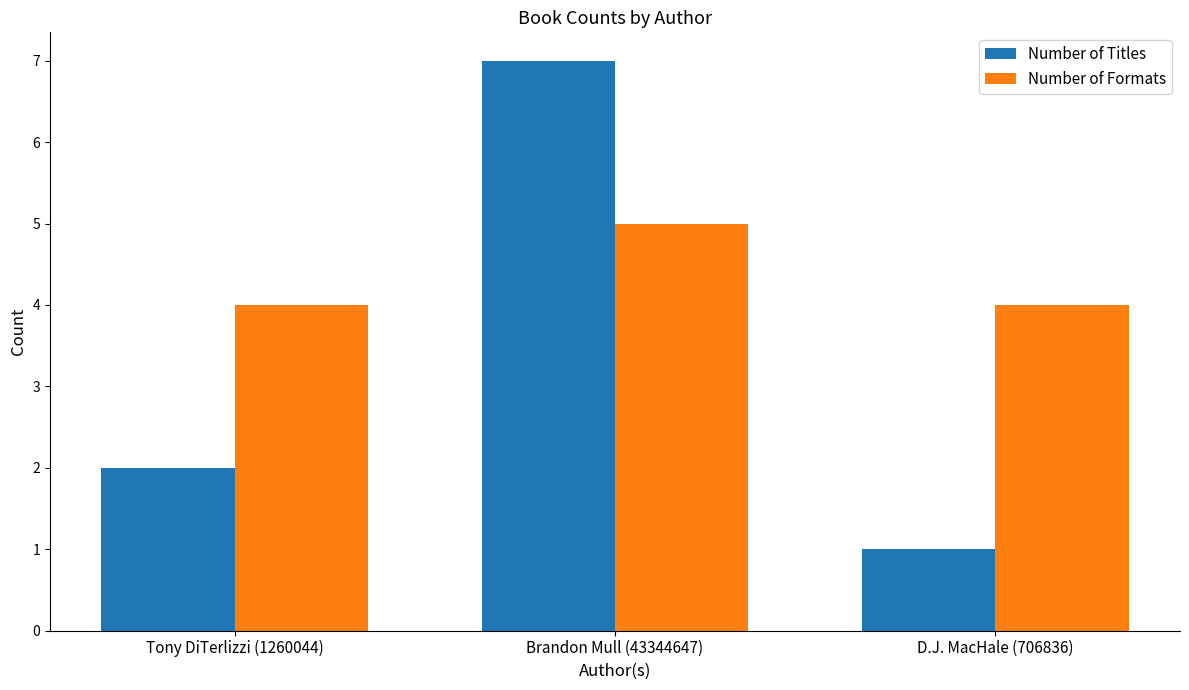

What are all the series names shown in the legend?

Number of Titles, Number of Formats